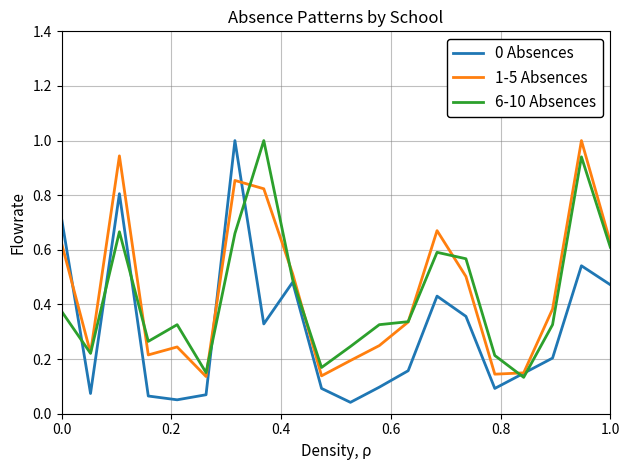

What is the highest value of the 6-10 Absences series?

1.0